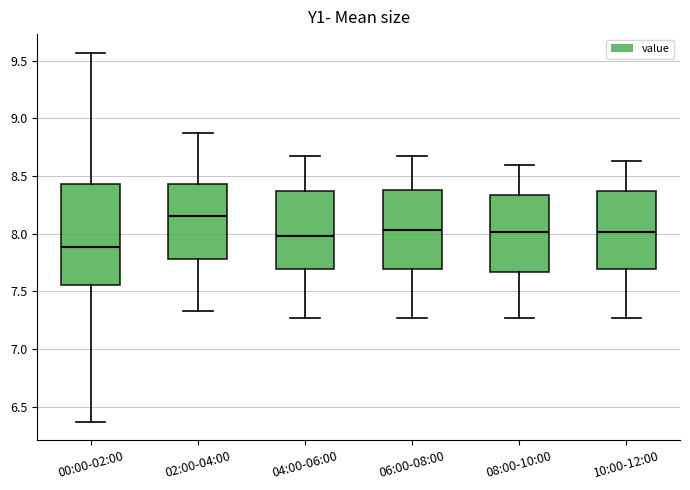

Reading left to right, transcribe this box plot: for each box, give where its median line is, the range the box spans, and where its two whiskers end, as read against the y-axis. The values are not printed on the chart, so give them approximately, as read against the axis.

00:00-02:00: median 7.90, box 7.55 to 8.45, whiskers 6.35 to 9.55
02:00-04:00: median 8.15, box 7.80 to 8.45, whiskers 7.35 to 8.85
04:00-06:00: median 8.00, box 7.70 to 8.35, whiskers 7.25 to 8.65
06:00-08:00: median 8.05, box 7.70 to 8.40, whiskers 7.25 to 8.65
08:00-10:00: median 8.00, box 7.65 to 8.35, whiskers 7.25 to 8.60
10:00-12:00: median 8.00, box 7.70 to 8.35, whiskers 7.25 to 8.65